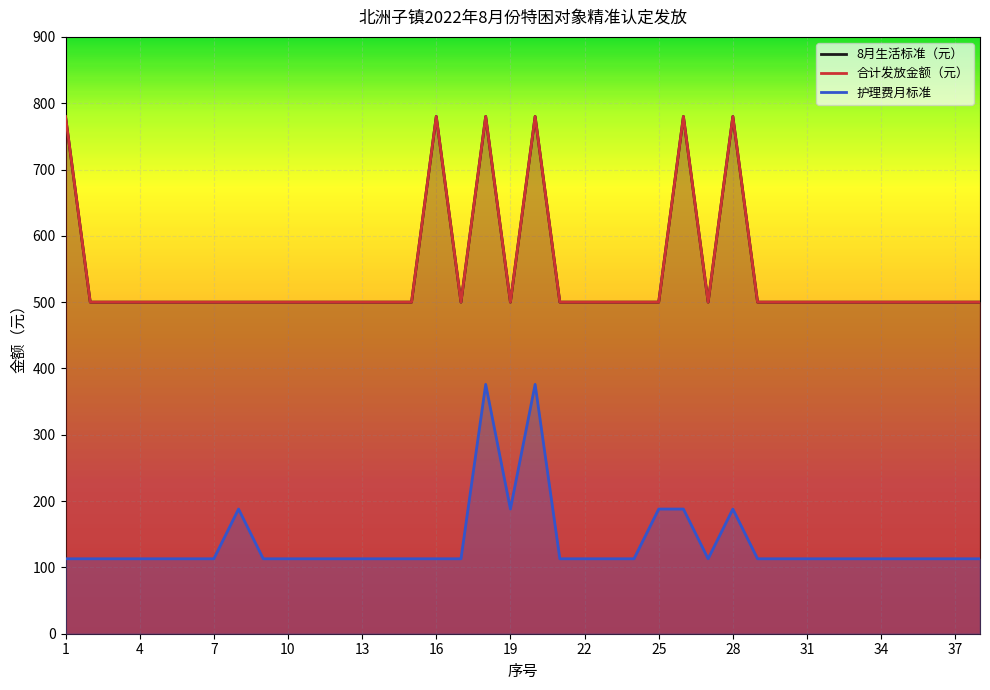

What is the total value across all series at 35?

1113